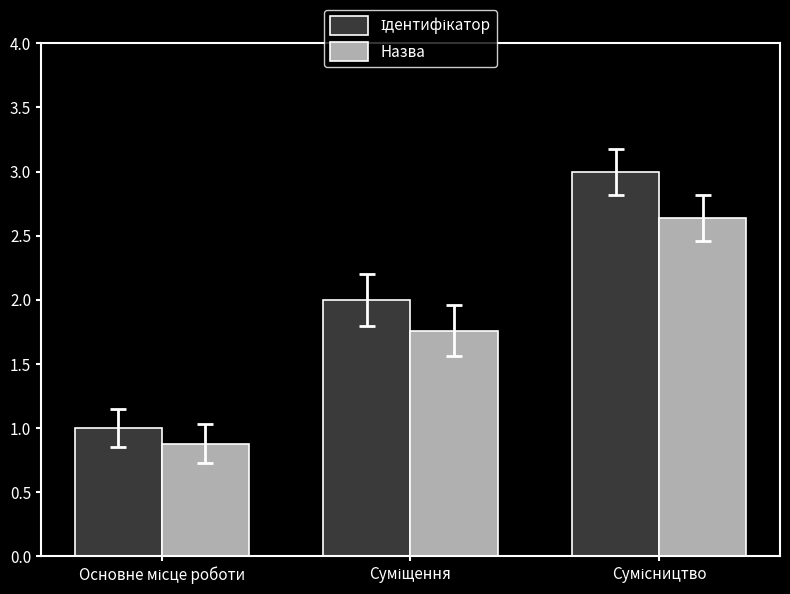

What is the minimum value shown in the chart?

0.9